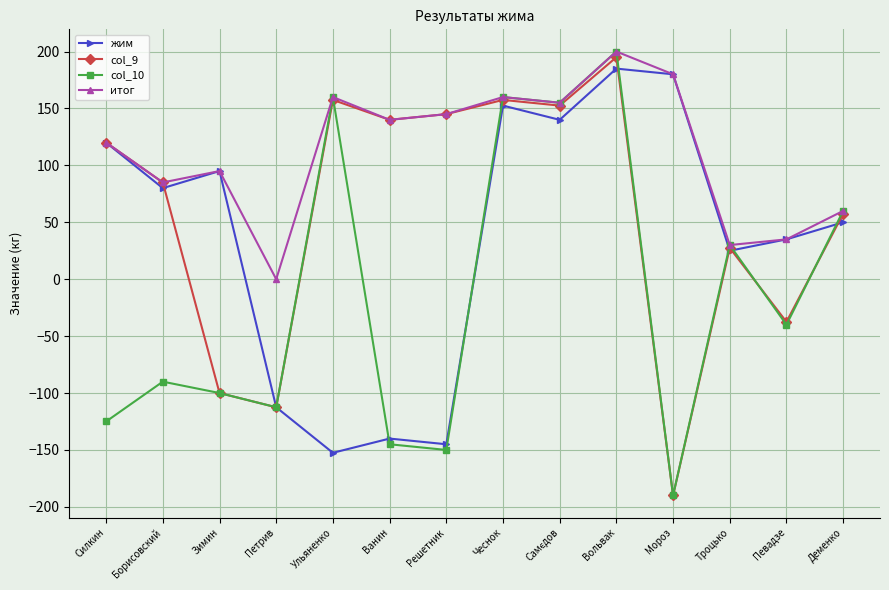

Reading left to right, list all the values displayed in this chart.

жим: 120.0	80.0	95.0	-112.5	-152.5	-140.0	-145.0	152.5	140.0	185.0	180.0	25.0	35.0	50.0
col_9: 120.0	85.0	-100.0	-112.5	157.5	140.0	145.0	157.5	152.5	195.0	-190.0	27.5	-37.5	57.5
col_10: -125.0	-90.0	-100.0	-112.5	160.0	-145.0	-150.0	160.0	155.0	200.0	-190.0	30.0	-40.0	60.0
итог: 120.0	85.0	95.0	0.0	160.0	140.0	145.0	160.0	155.0	200.0	180.0	30.0	35.0	60.0